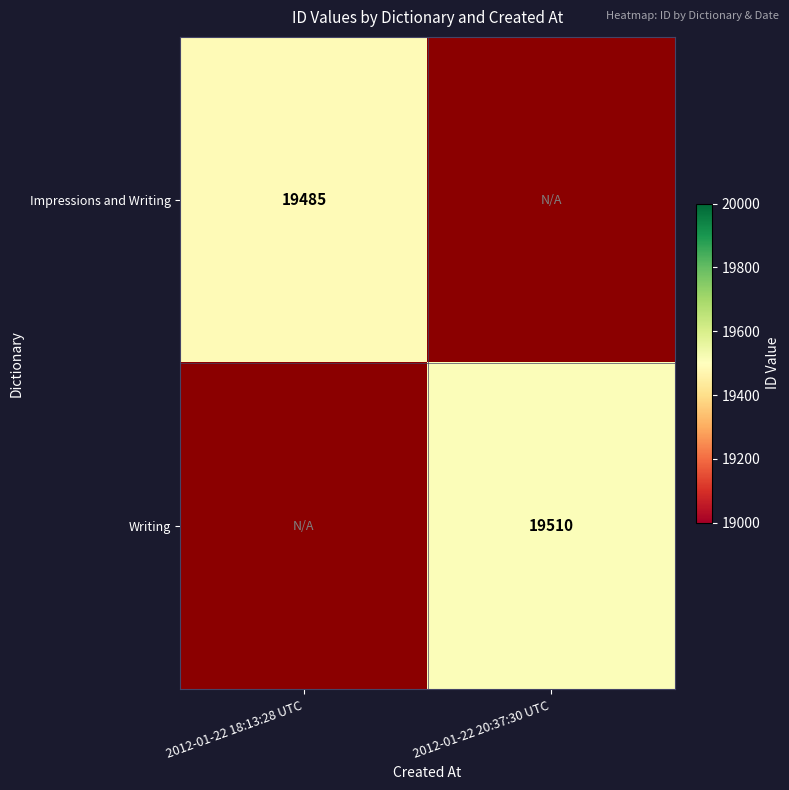

At how many categories does at least one series exceed 19489?

1